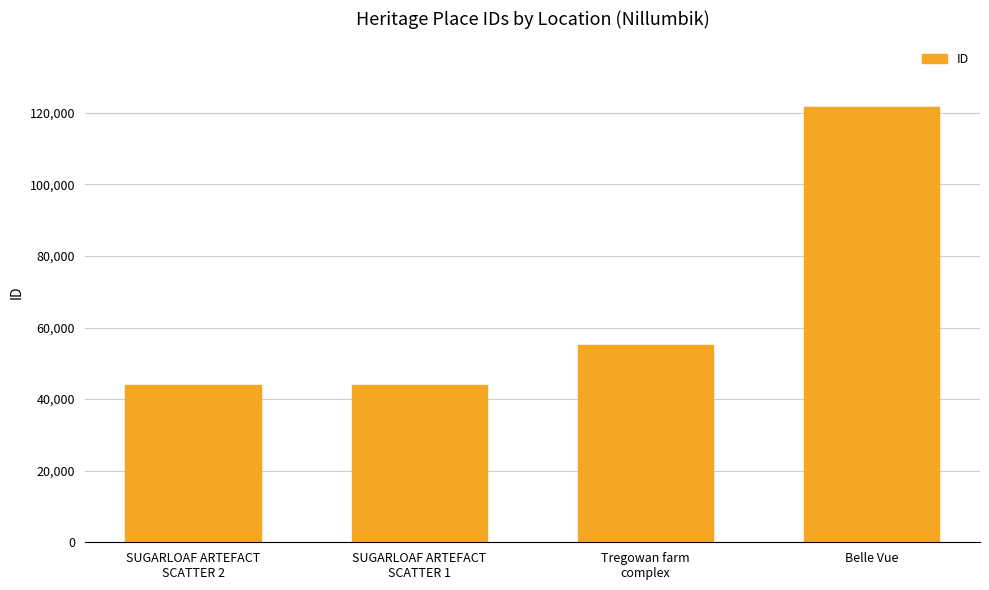

What is the average value?

66185